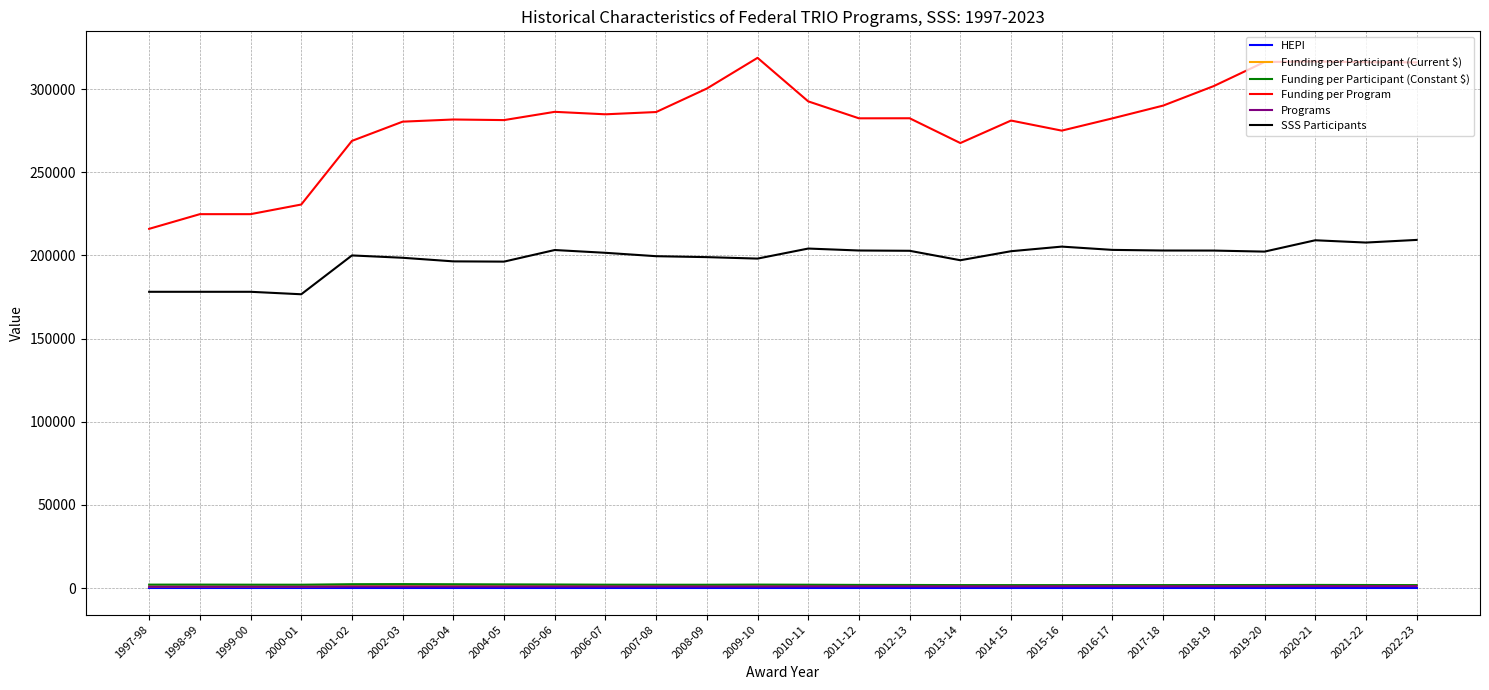

The value of SSS Participants at 2019-20 is 202255.0. True or false?

True